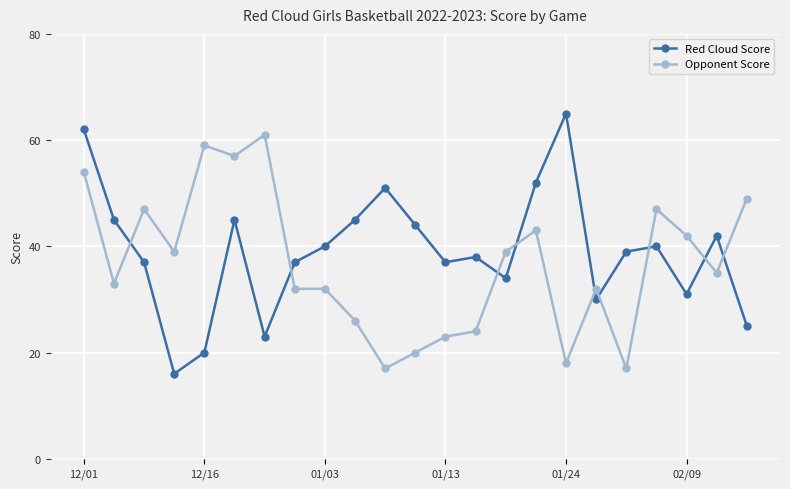

What are all the series names shown in the legend?

Red Cloud Score, Opponent Score